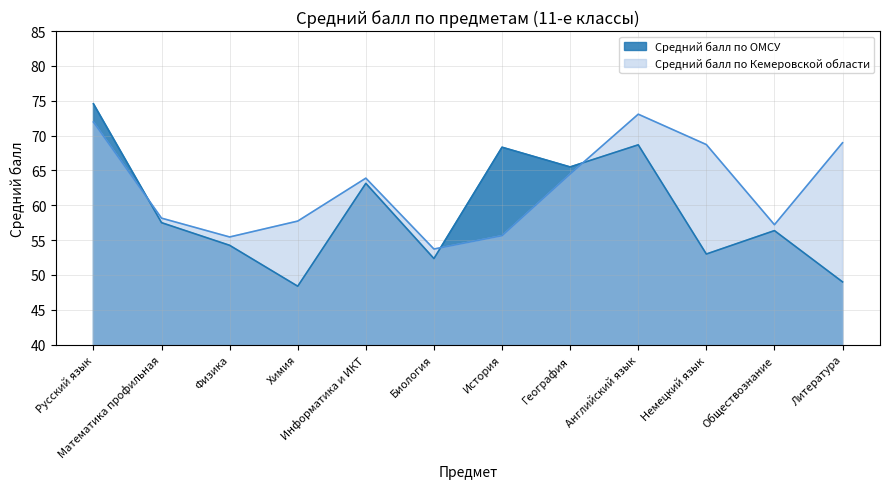

What is the maximum value shown in the chart?

74.6